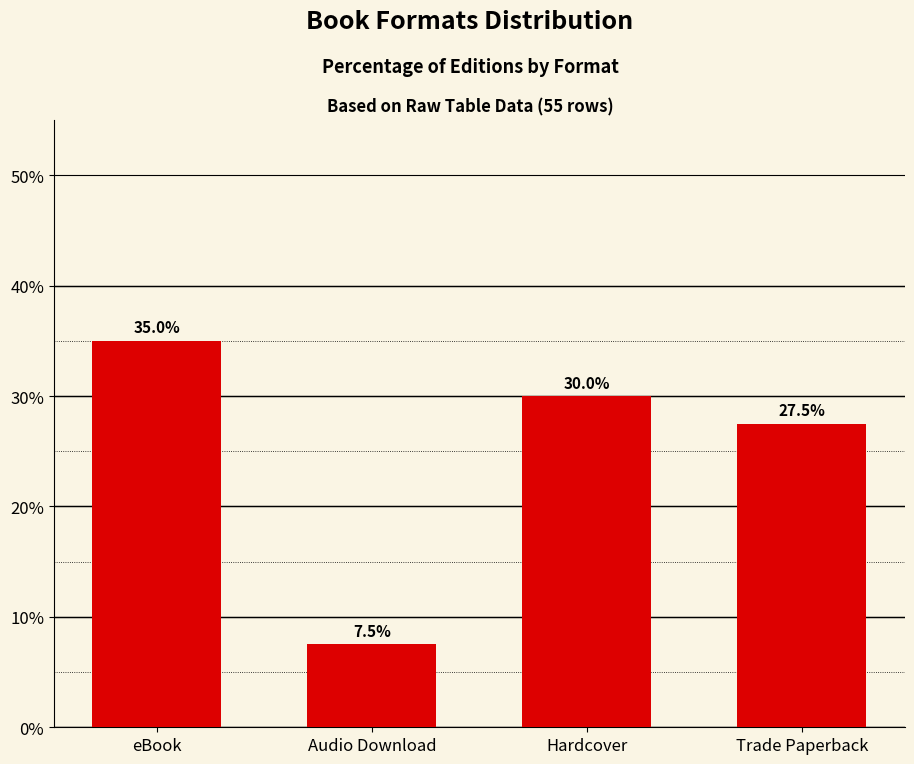

What is the average value?

25.0